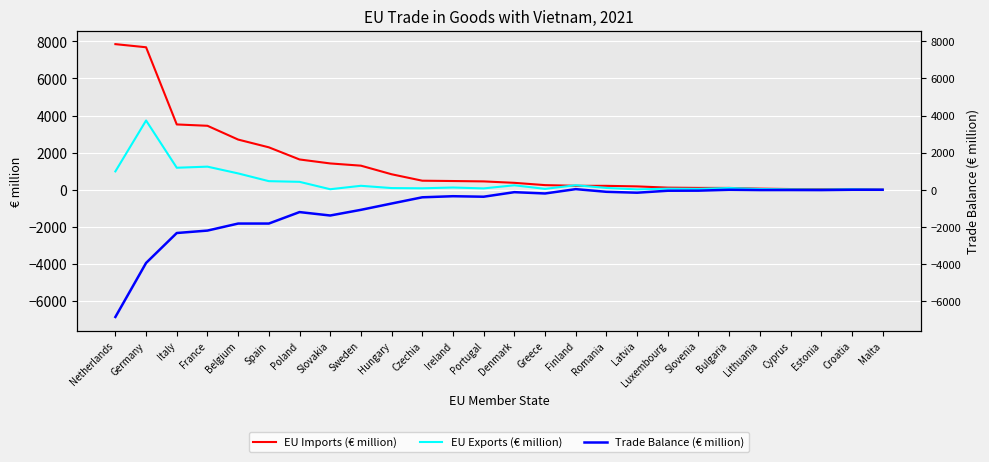

What are all the series names shown in the legend?

EU Imports (€ million), EU Exports (€ million), Trade Balance (€ million)